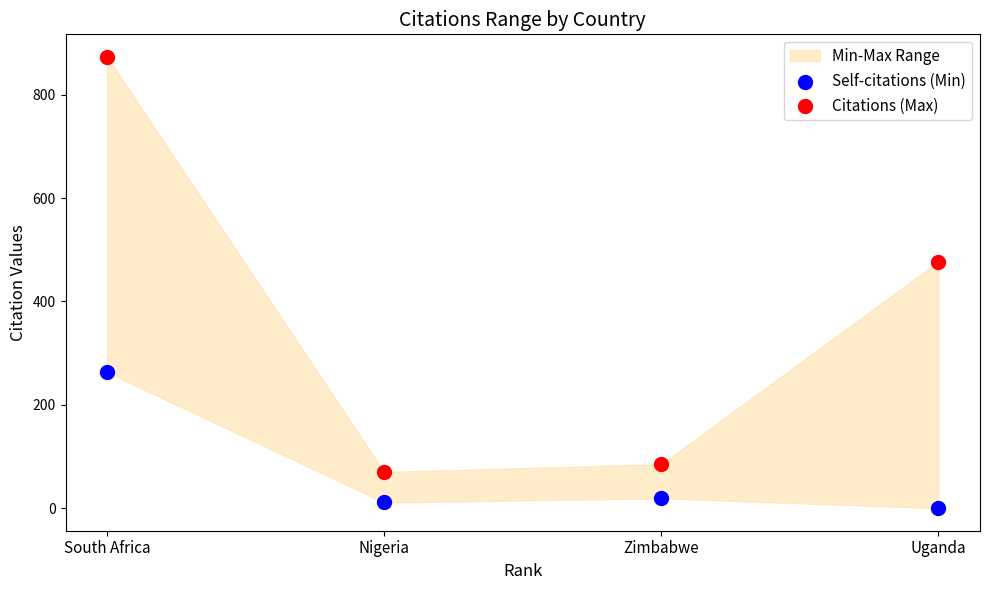

Which series contains the highest Y value?

Citations (Max)